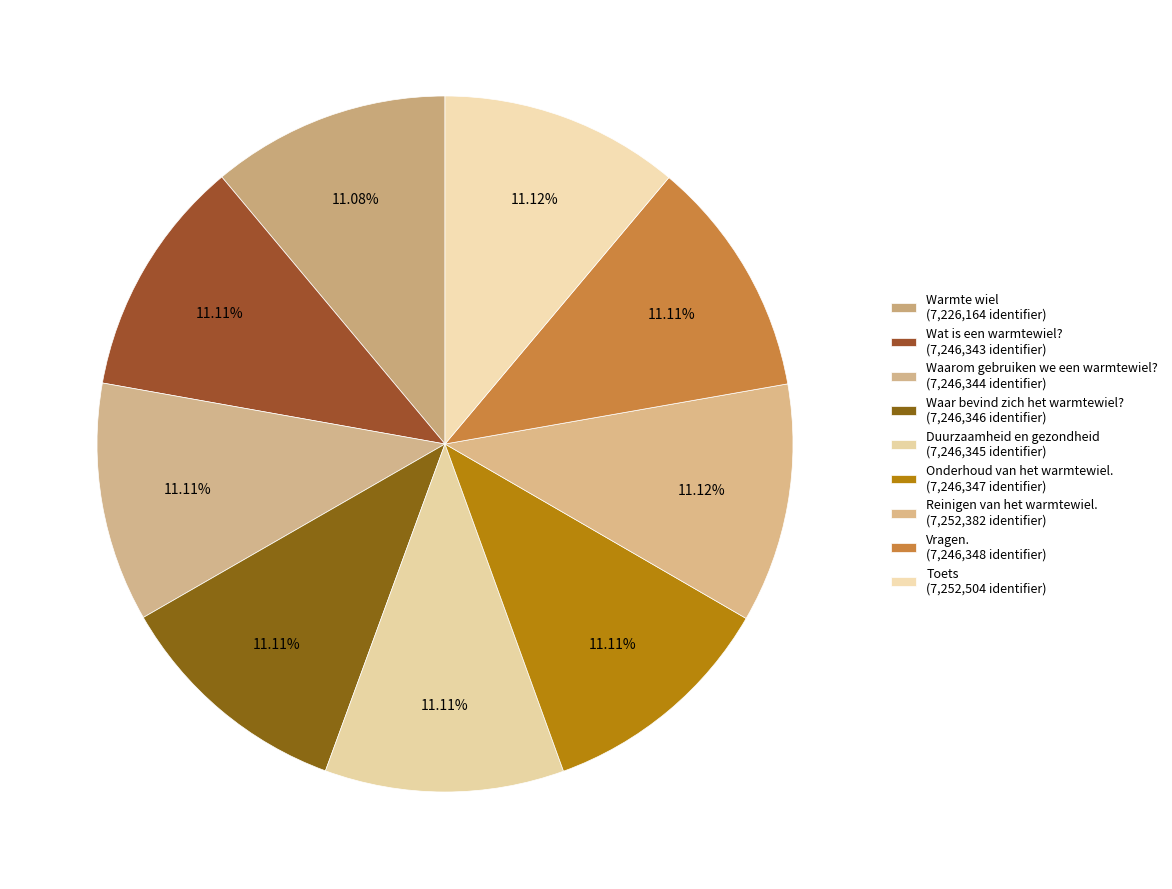

To the nearest percent, what percentage of the pie is Reinigen van het warmtewiel.?

11%